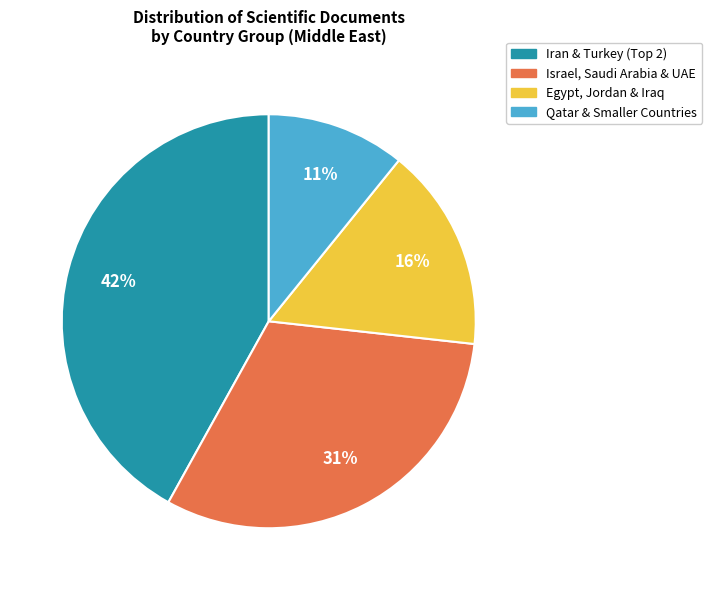

To the nearest percent, what is the difference between the largest and smallest slice percentages?

31%